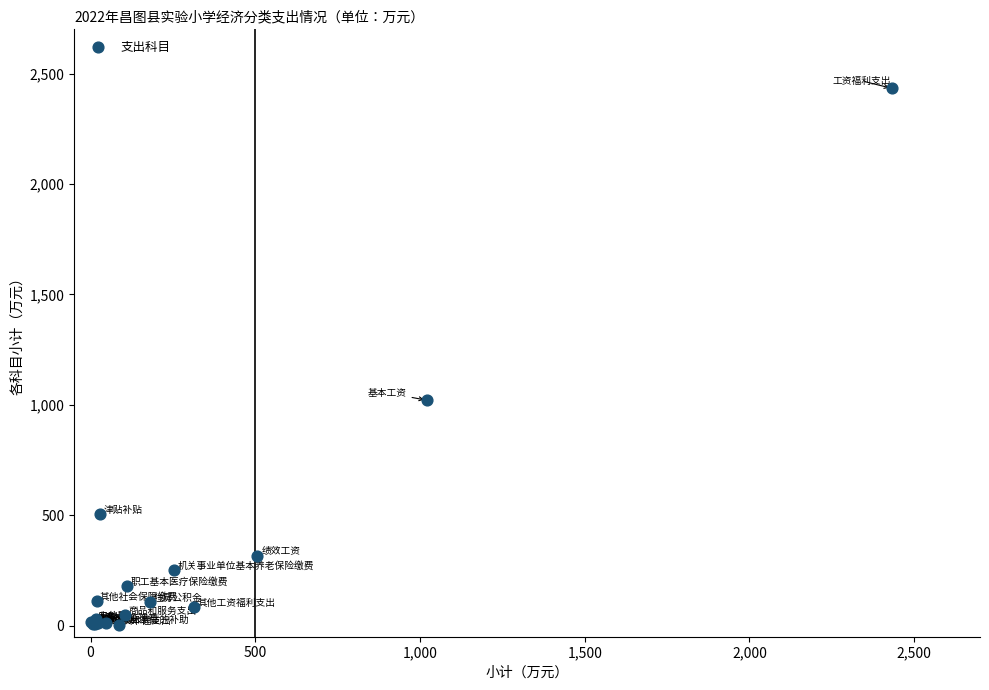

What Y value in the scatter plot is closest to 1217?

1020.7